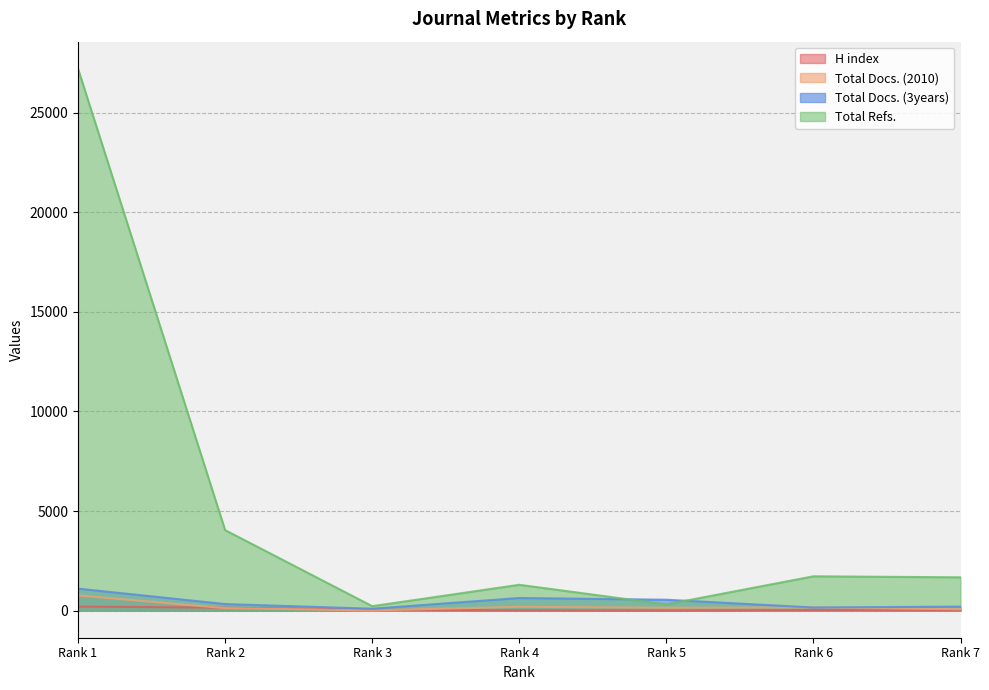

Which series has the largest total across all categories?

Total Refs.